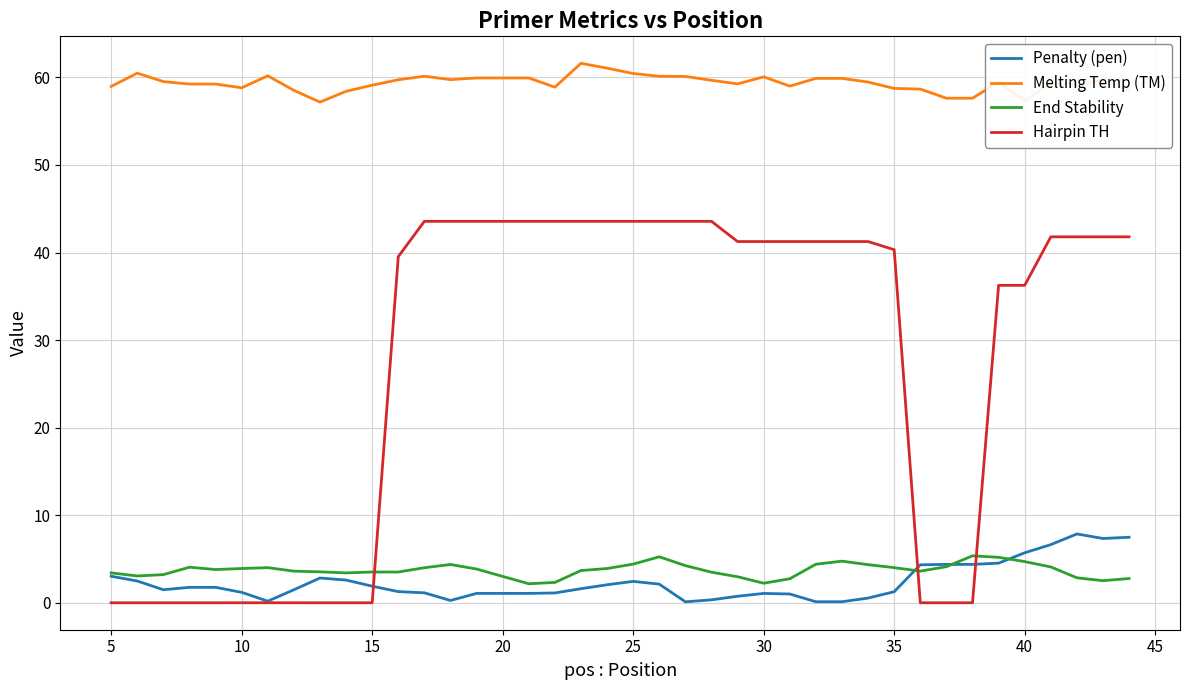

What is the average value of the Hairpin TH series?

27.2